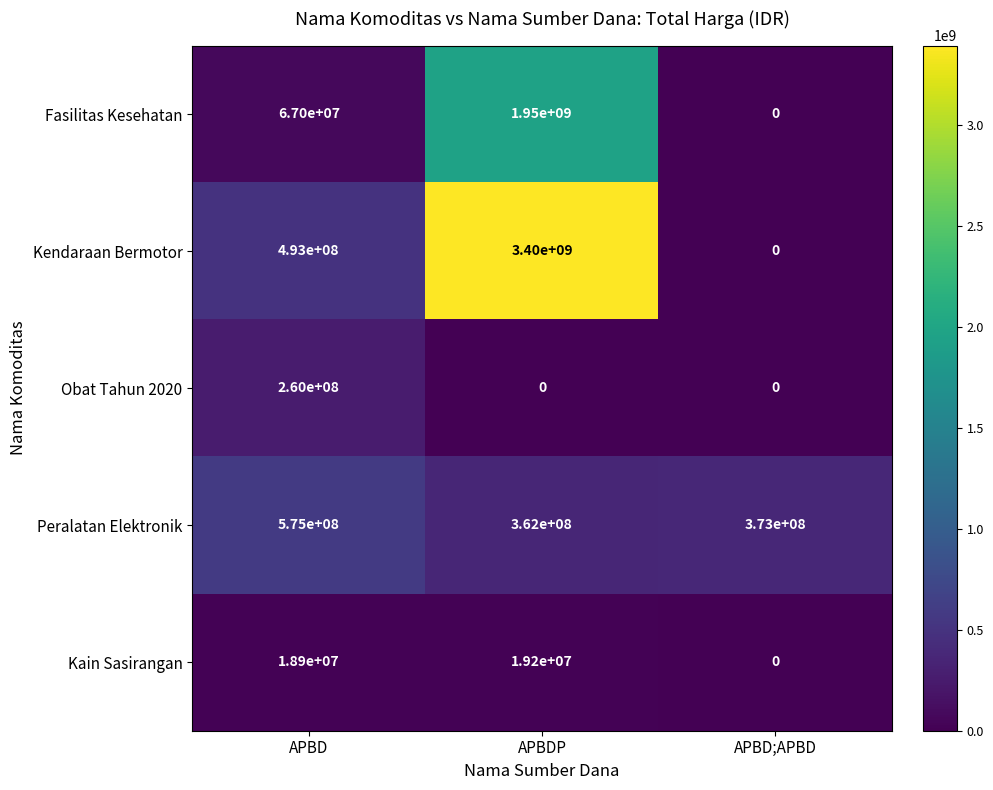

What is the difference between the maximum and minimum values in the Fasilitas Kesehatan series?

1950000000